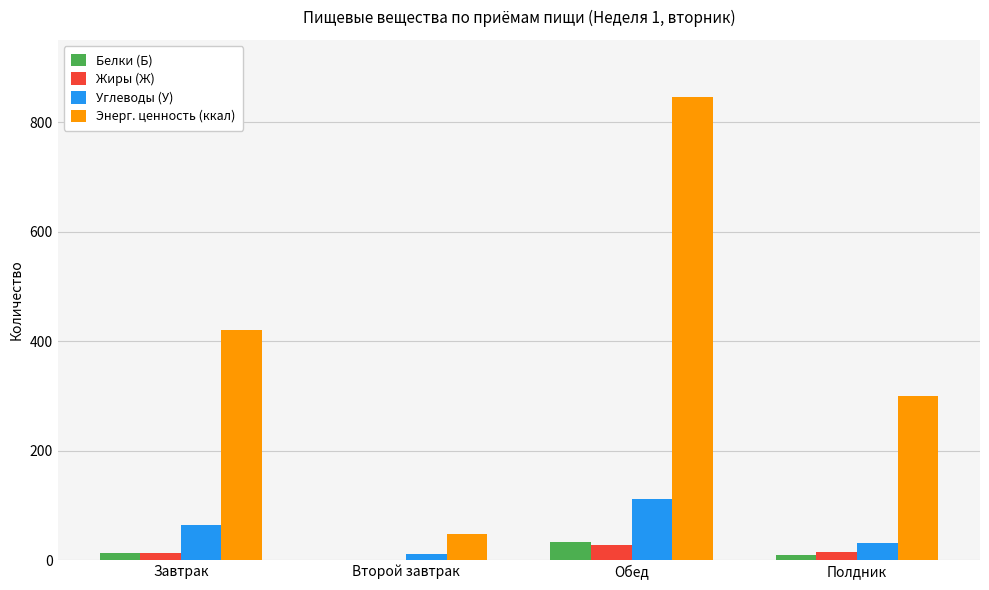

What is the approximate value of Энерг. ценность (ккал) at Второй завтрак?

48.0